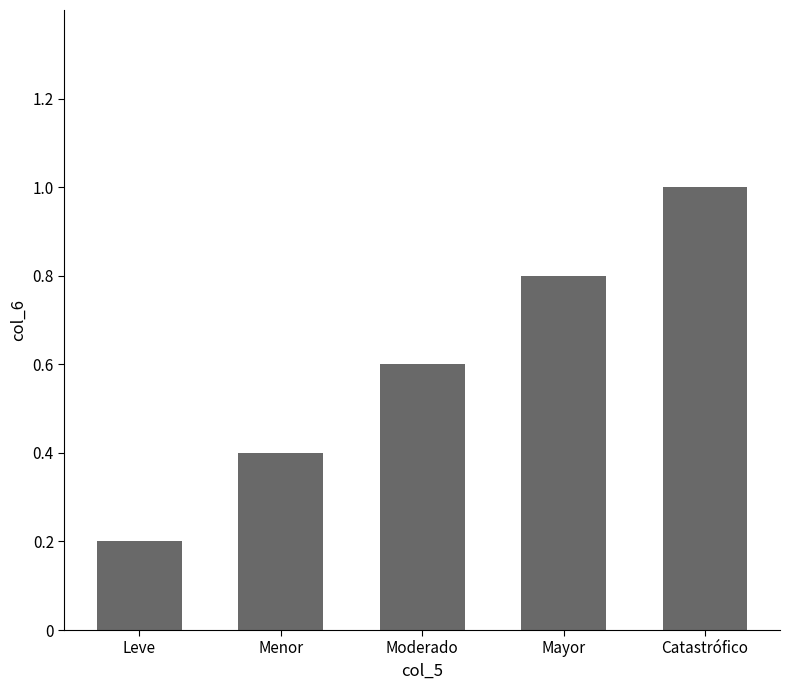

The chart shows a value of 0.2 at Menor. True or false?

False